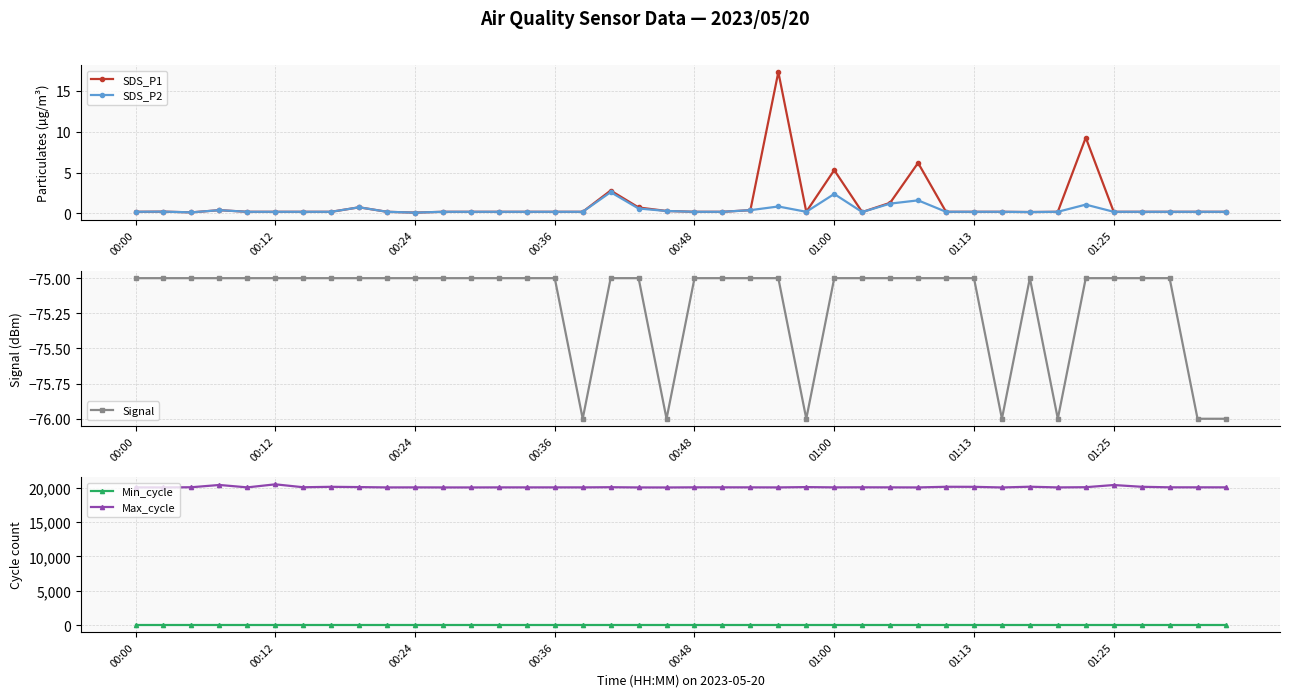

True or false: SDS_P1 has a value of 0.2 at 00:12.

True